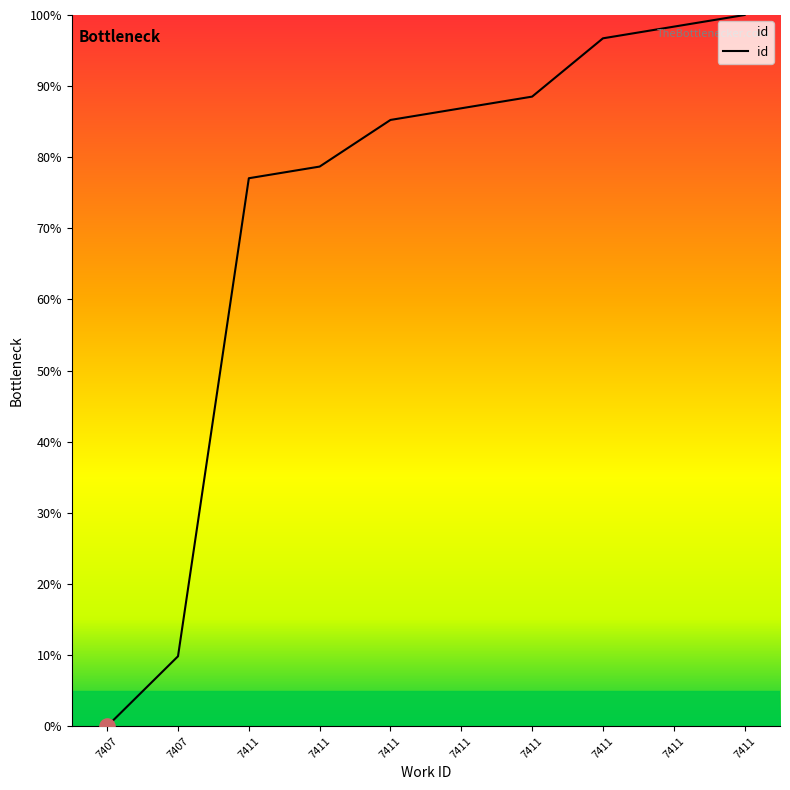

Which has a higher value, 7411 or 7411?

7411